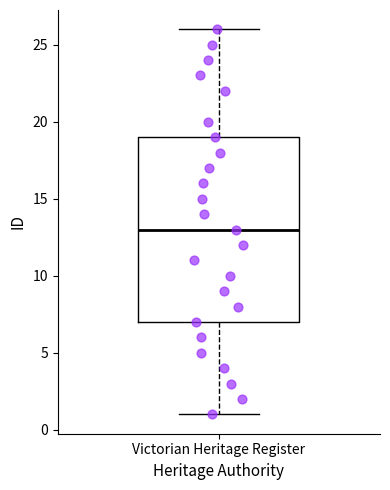

Transcribe this box plot: give where the median line is, the range the box spans, and where the two whiskers end, as read against the y-axis. The values are not printed on the chart, so give them approximately, as read against the axis.

median 13, box 7 to 19, whiskers 1 to 26